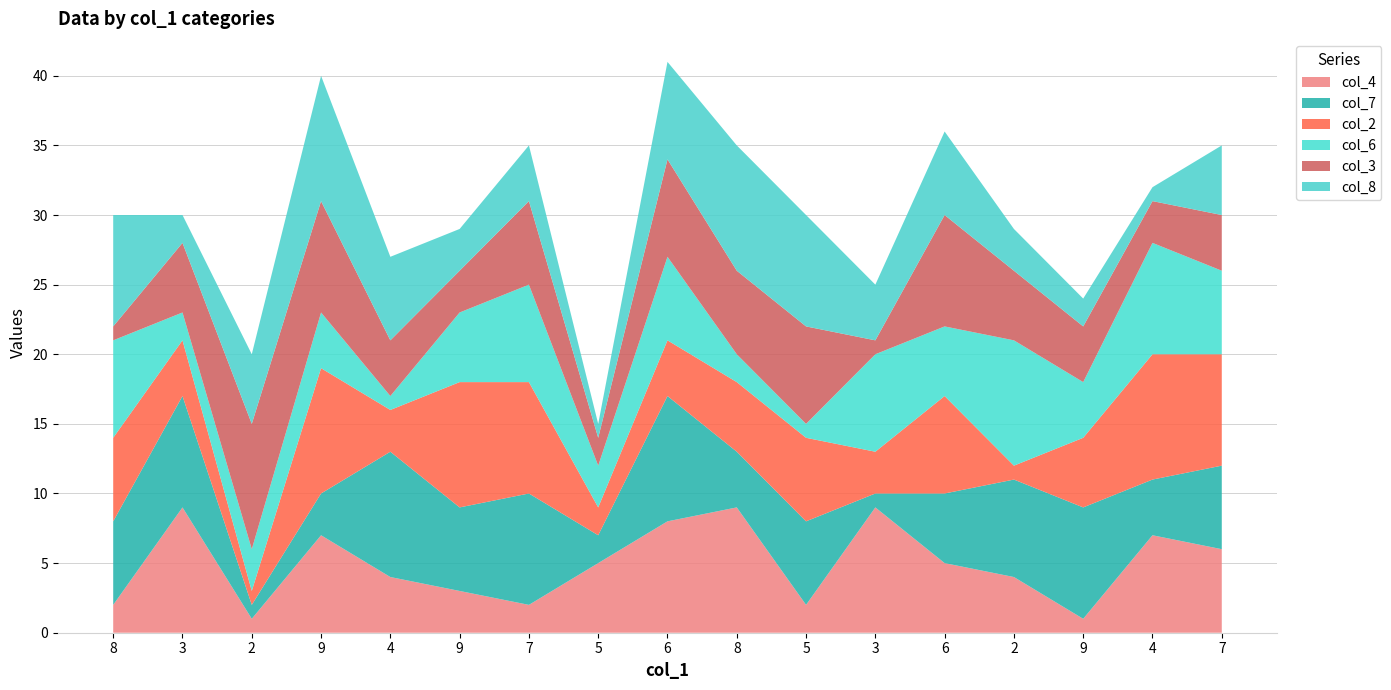

Reading left to right, list all the values displayed in this chart.

col_4: 2	9	1	7	4	3	2	5	8	9	2	9	5	4	1	7	6
col_7: 6	8	1	3	9	6	8	2	9	4	6	1	5	7	8	4	6
col_2: 6	4	1	9	3	9	8	2	4	5	6	3	7	1	5	9	8
col_6: 7	2	3	4	1	5	7	3	6	2	1	7	5	9	4	8	6
col_3: 1	5	9	8	4	3	6	2	7	6	7	1	8	5	4	3	4
col_8: 8	2	5	9	6	3	4	1	7	9	8	4	6	3	2	1	5